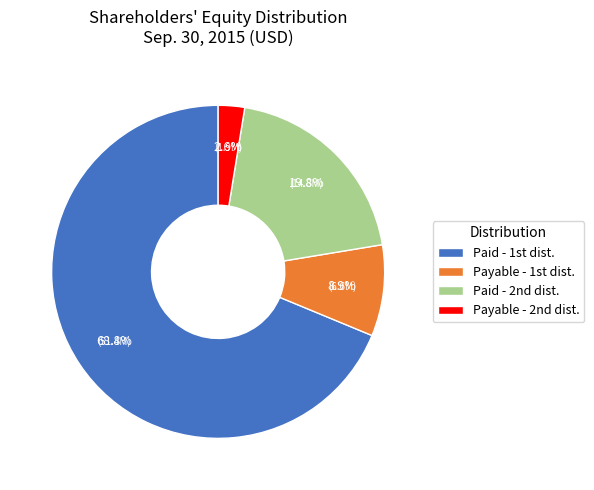

Which category has the smallest portion of the pie?

Payable - 2nd dist.